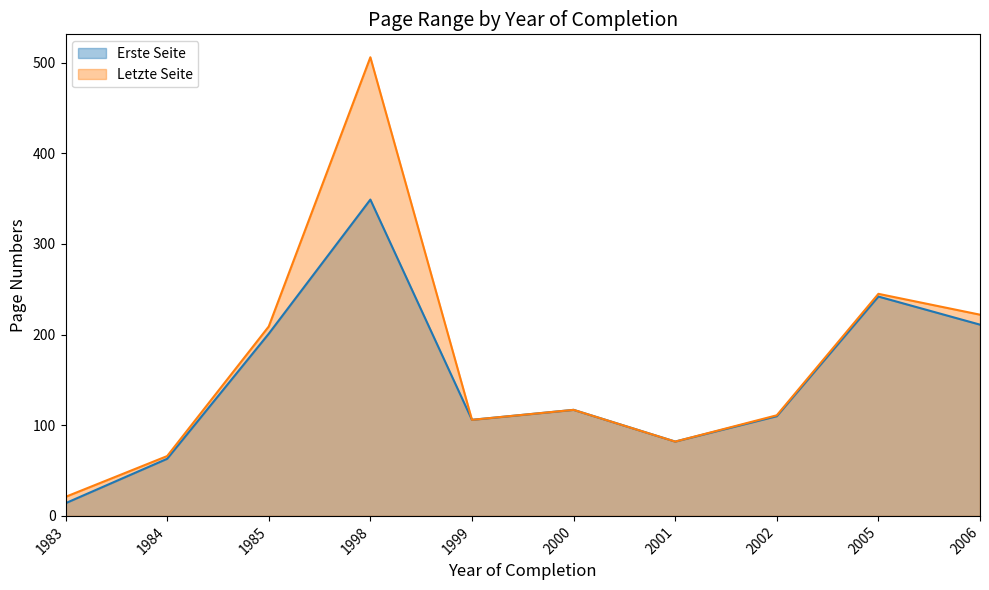

Is it true that Letzte Seite equals 209 at 1985?

True